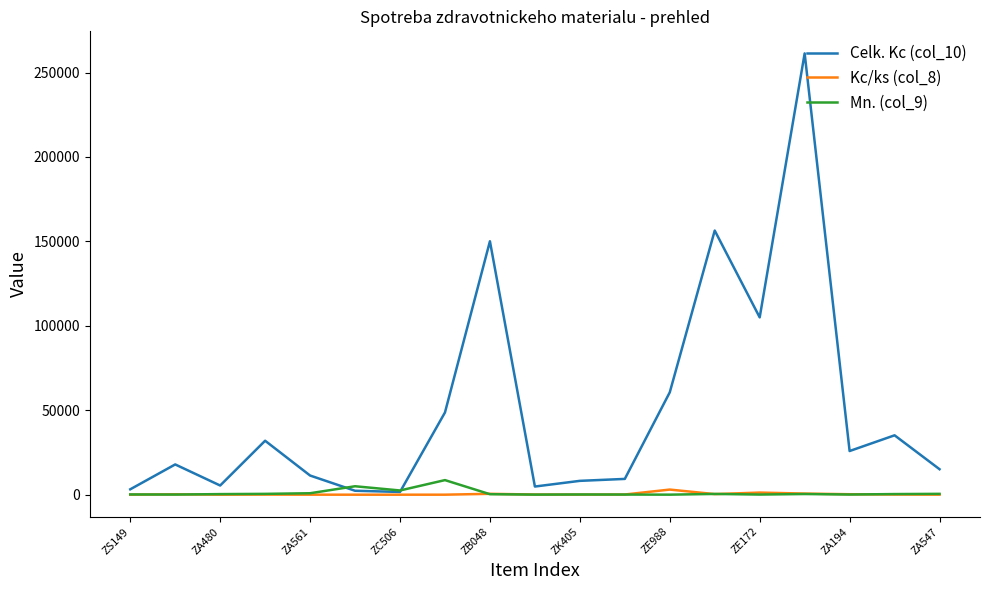

Which series has the widest spread of values?

Celk. Kc (col_10)